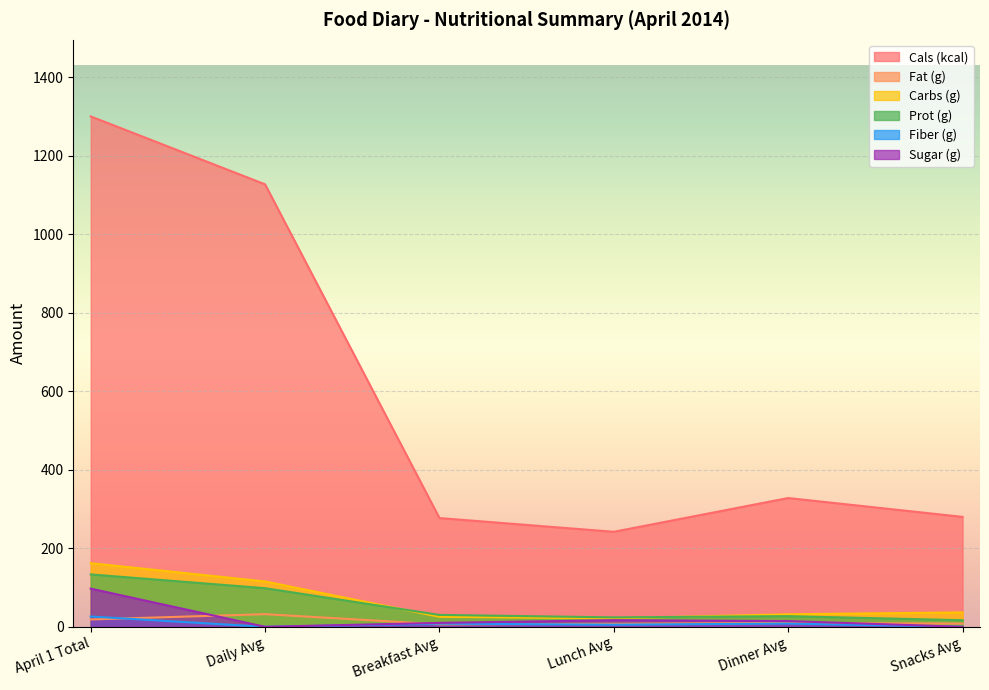

At which category does the chart reach its minimum across all series?

Daily Avg